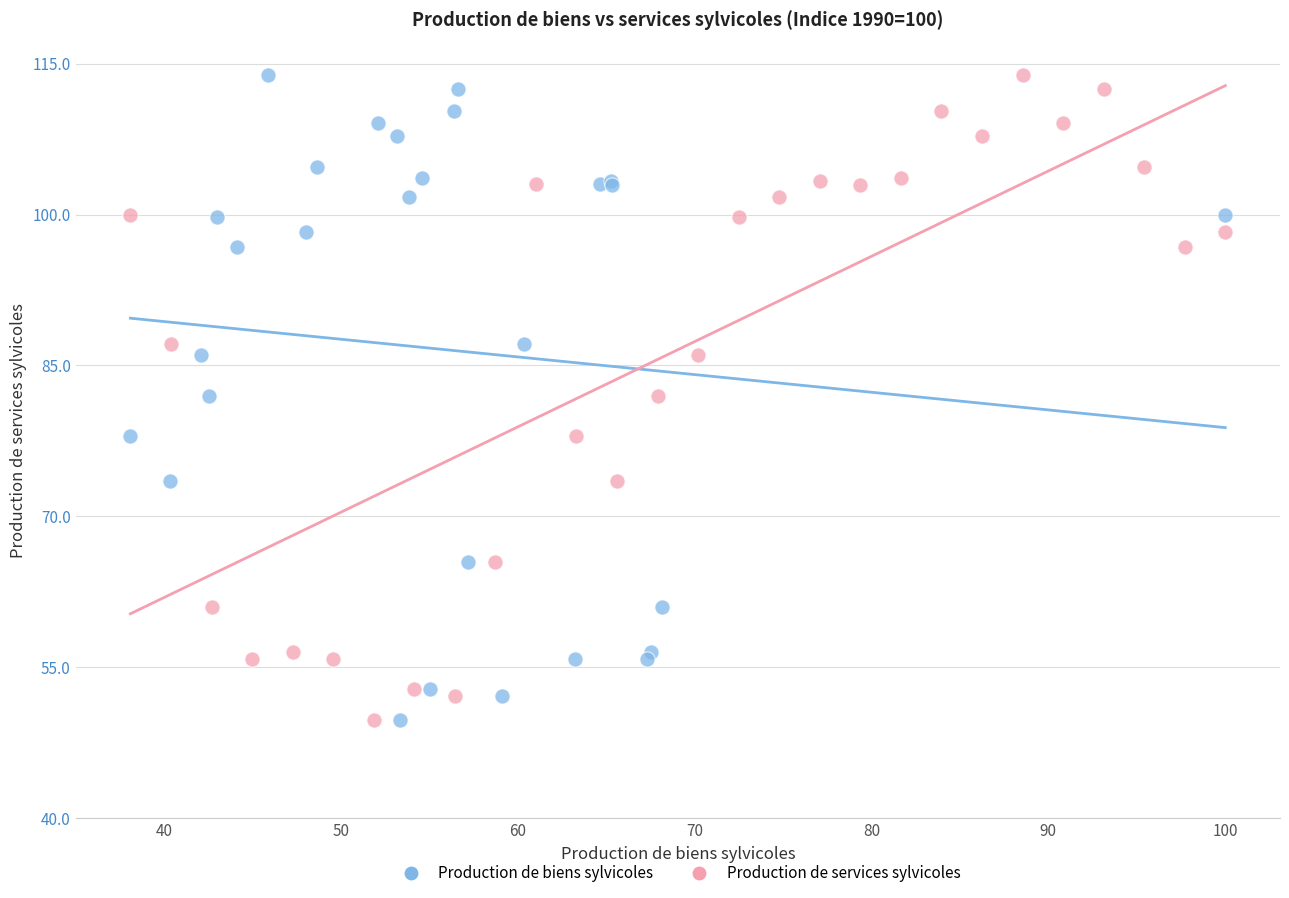

What are all the series names shown in the legend?

Production de biens sylvicoles, Production de services sylvicoles